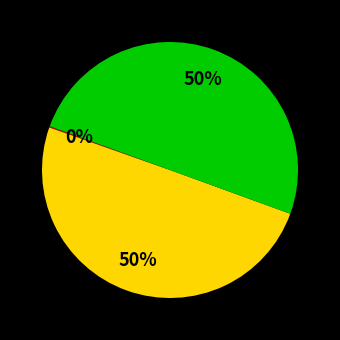

To the nearest percent, what is the average slice percentage?

33%